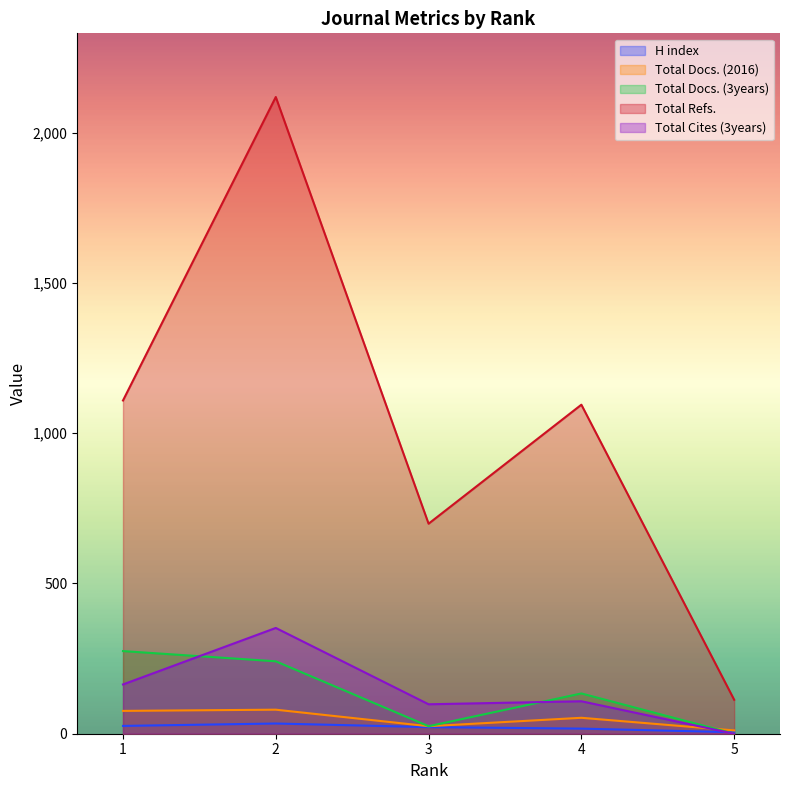

Between 4 and 5, which is larger?

4